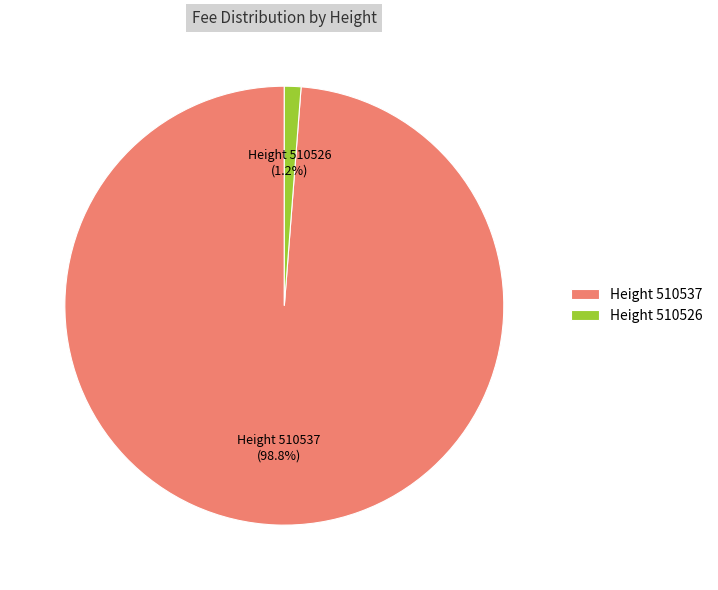

Between Height 510526 and Height 510537, which is larger?

Height 510537